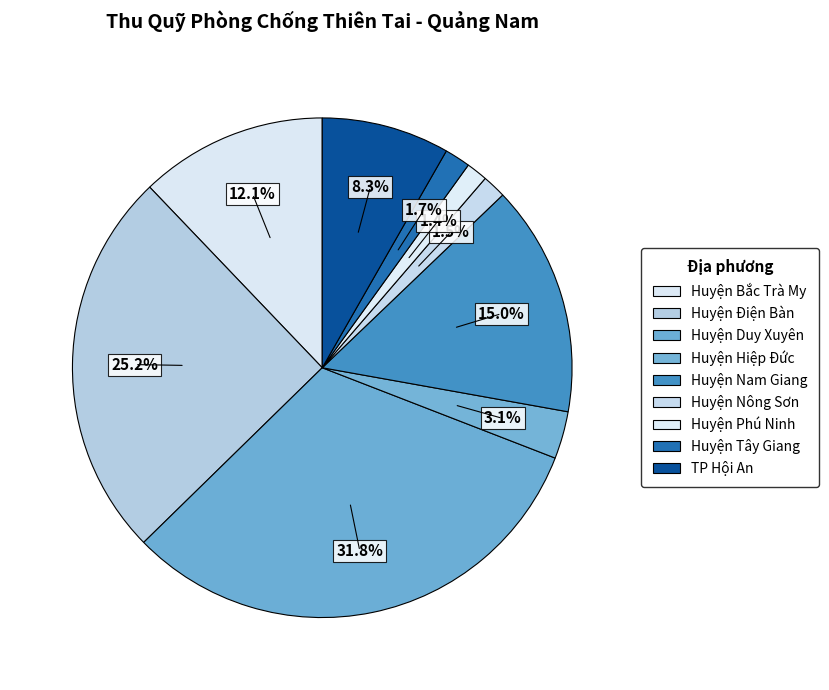

Which category has the smallest portion of the pie?

Huyện Phú Ninh